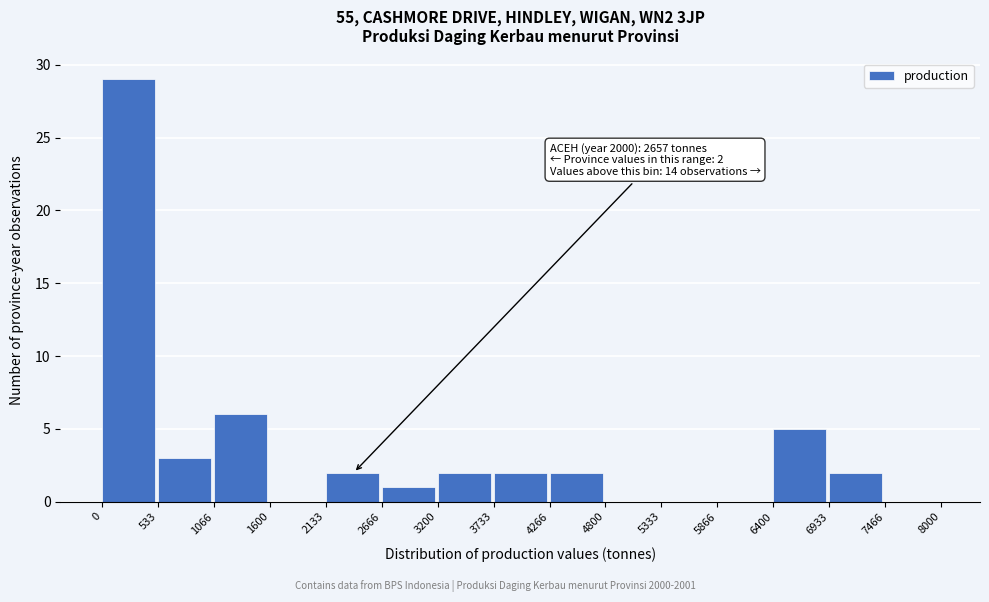

Which range on the x-axis has the tallest bar?

0 to 533